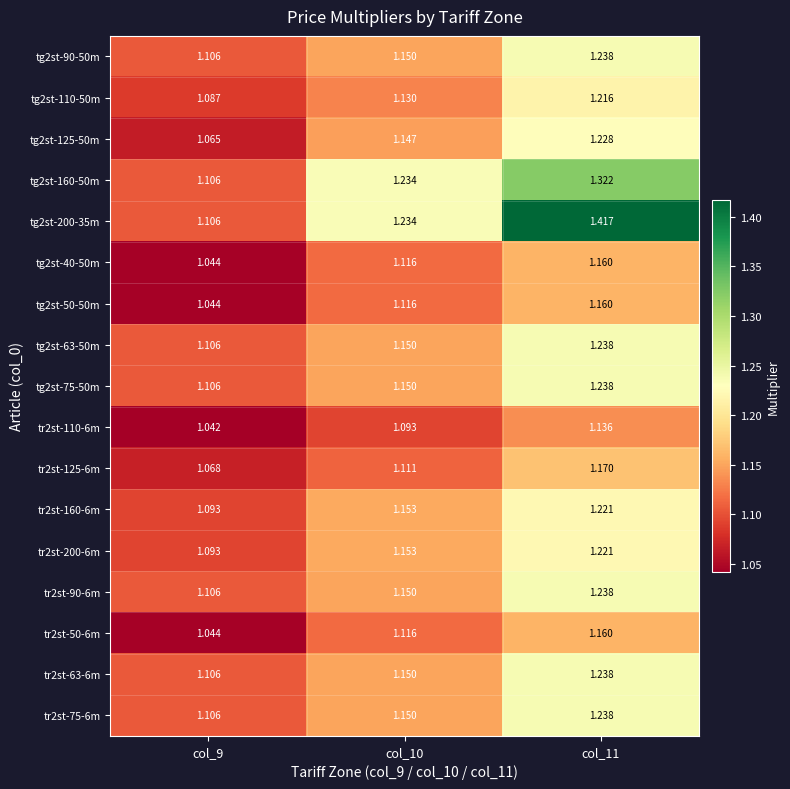

Is the value of tg2st-40-50m at col_10 greater than the value of tg2st-160-50m at col_9?

Yes